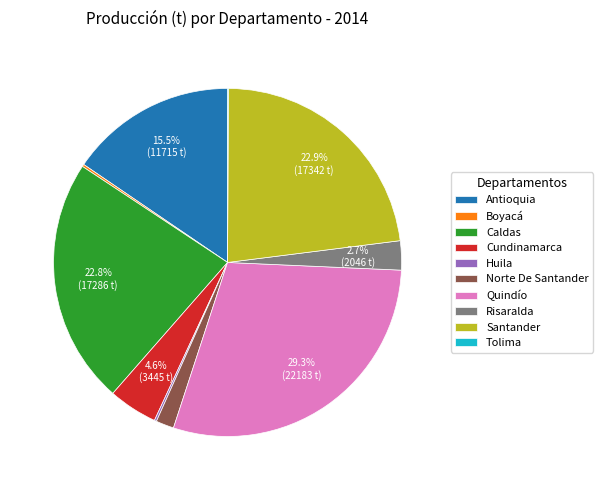

Is Cundinamarca the majority of the pie?

No